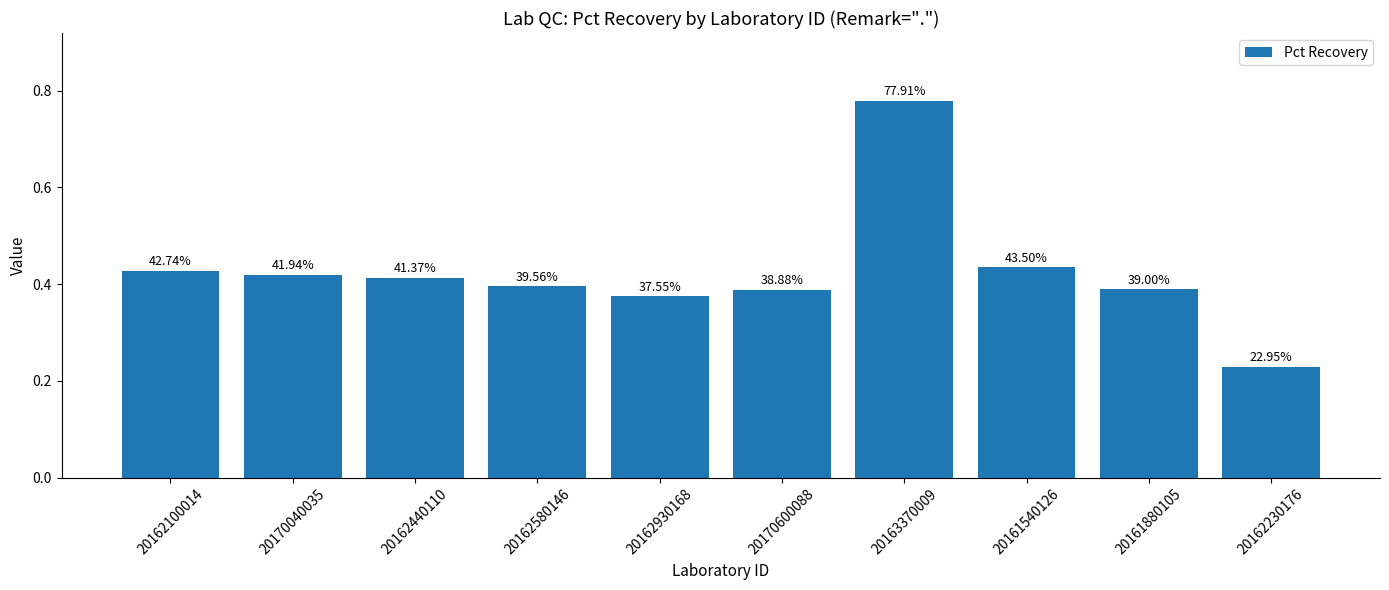

Reading left to right, extract all data points from this chart.

20162100014=0.4	20170040035=0.4	20162440110=0.4	20162580146=0.4	20162930168=0.4	20170600088=0.4	20163370009=0.8	20161540126=0.4	20161880105=0.4	20162230176=0.2